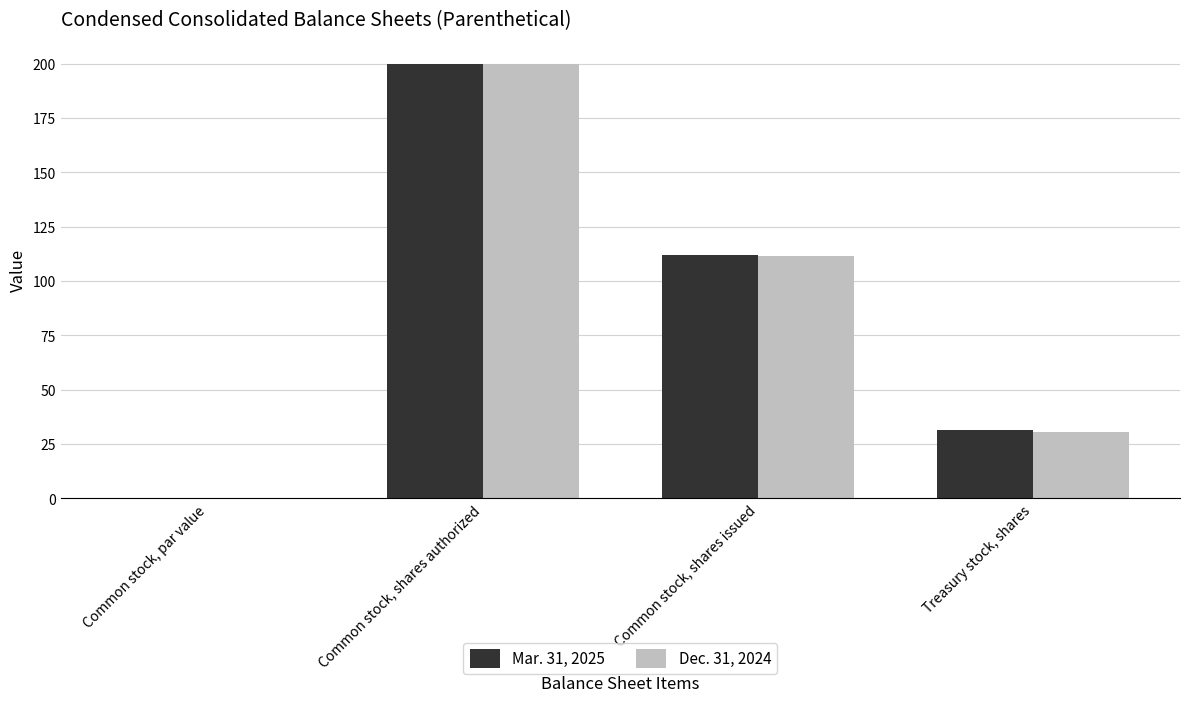

At which label does Mar. 31, 2025 reach its peak?

Common stock, shares authorized